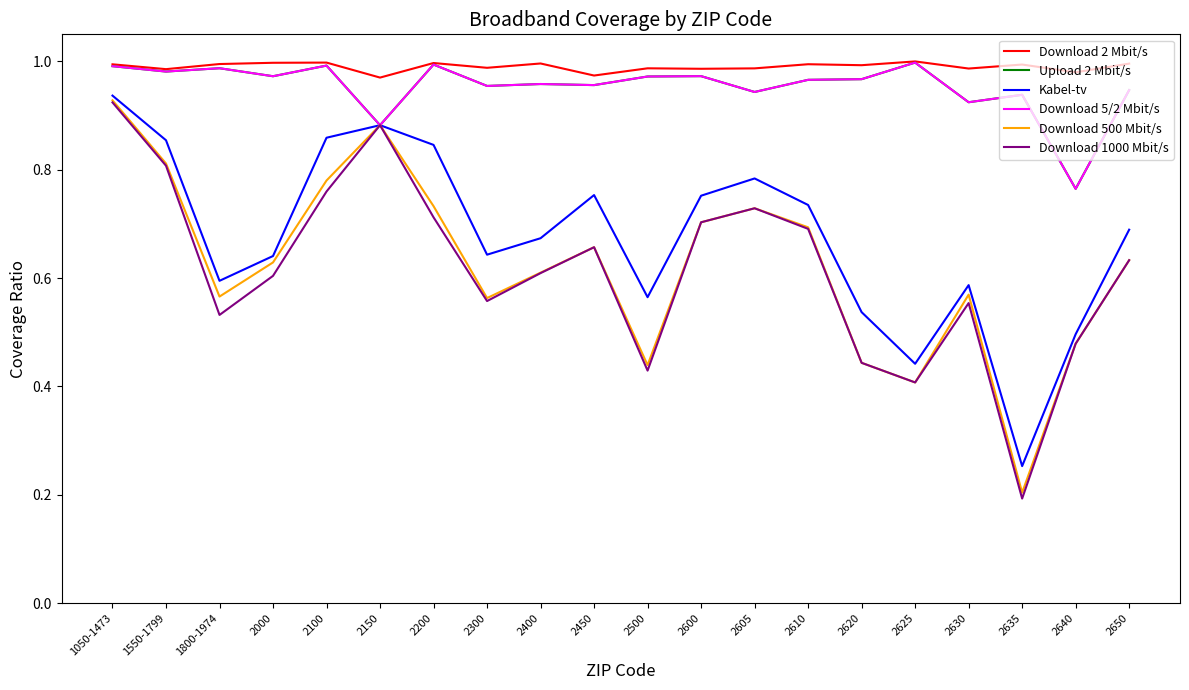

What is the label of the 8th point from the left?

2300